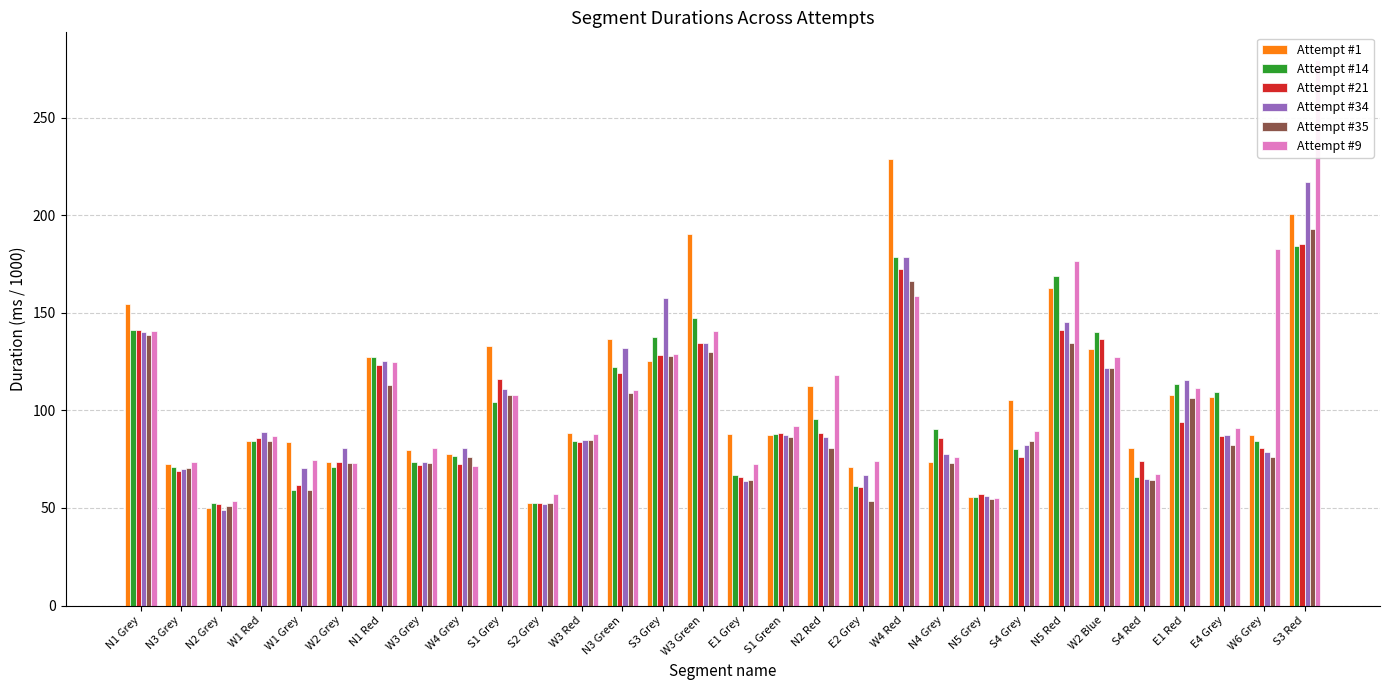

At which label does Attempt #9 first exceed 91?

N1 Grey